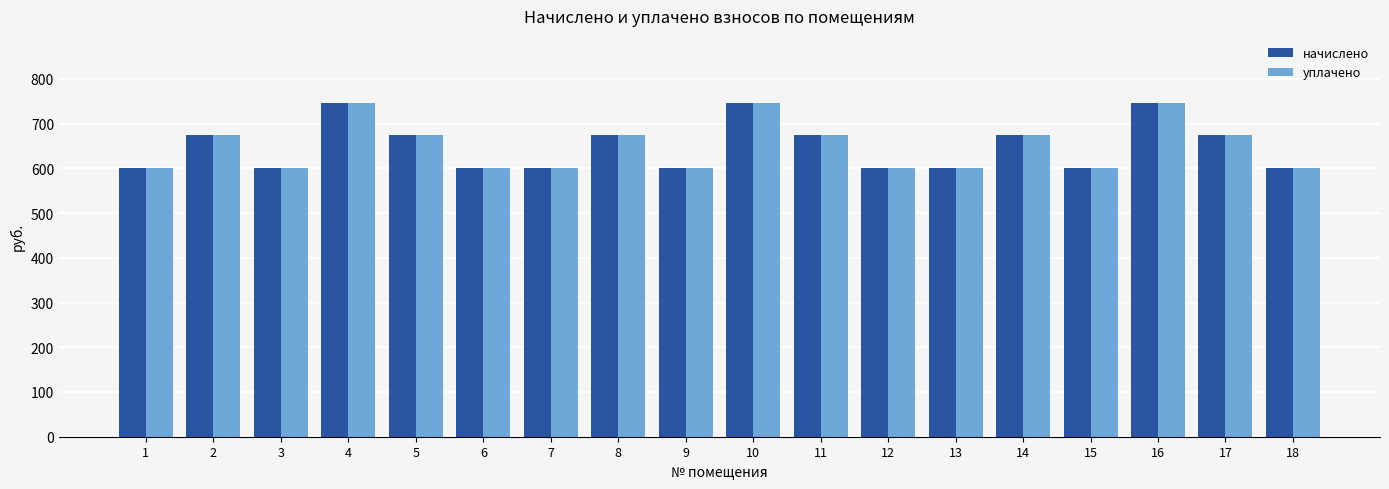

Reading left to right, transcribe all the data shown in this chart.

начислено: 1=600.9	2=673.8	3=600.9	4=746.6	5=673.8	6=600.9	7=600.9	8=673.8	9=600.9	10=746.6	11=673.8	12=600.9	13=600.9	14=673.8	15=600.9	16=746.6	17=673.8	18=600.9
уплачено: 1=600.9	2=673.8	3=600.9	4=746.6	5=673.8	6=600.9	7=600.9	8=673.8	9=600.9	10=746.6	11=673.8	12=600.9	13=600.9	14=673.8	15=600.9	16=746.6	17=673.8	18=600.9